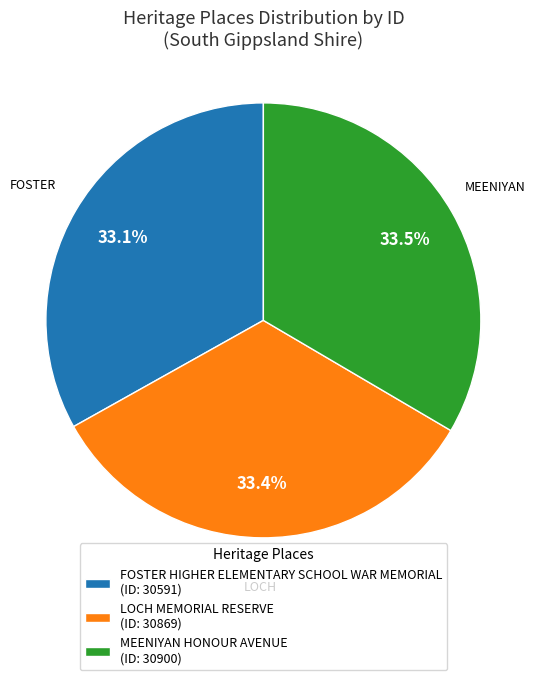

To the nearest percent, what portion does FOSTER HIGHER ELEMENTARY SCHOOL WAR MEMORIAL represent?

33%